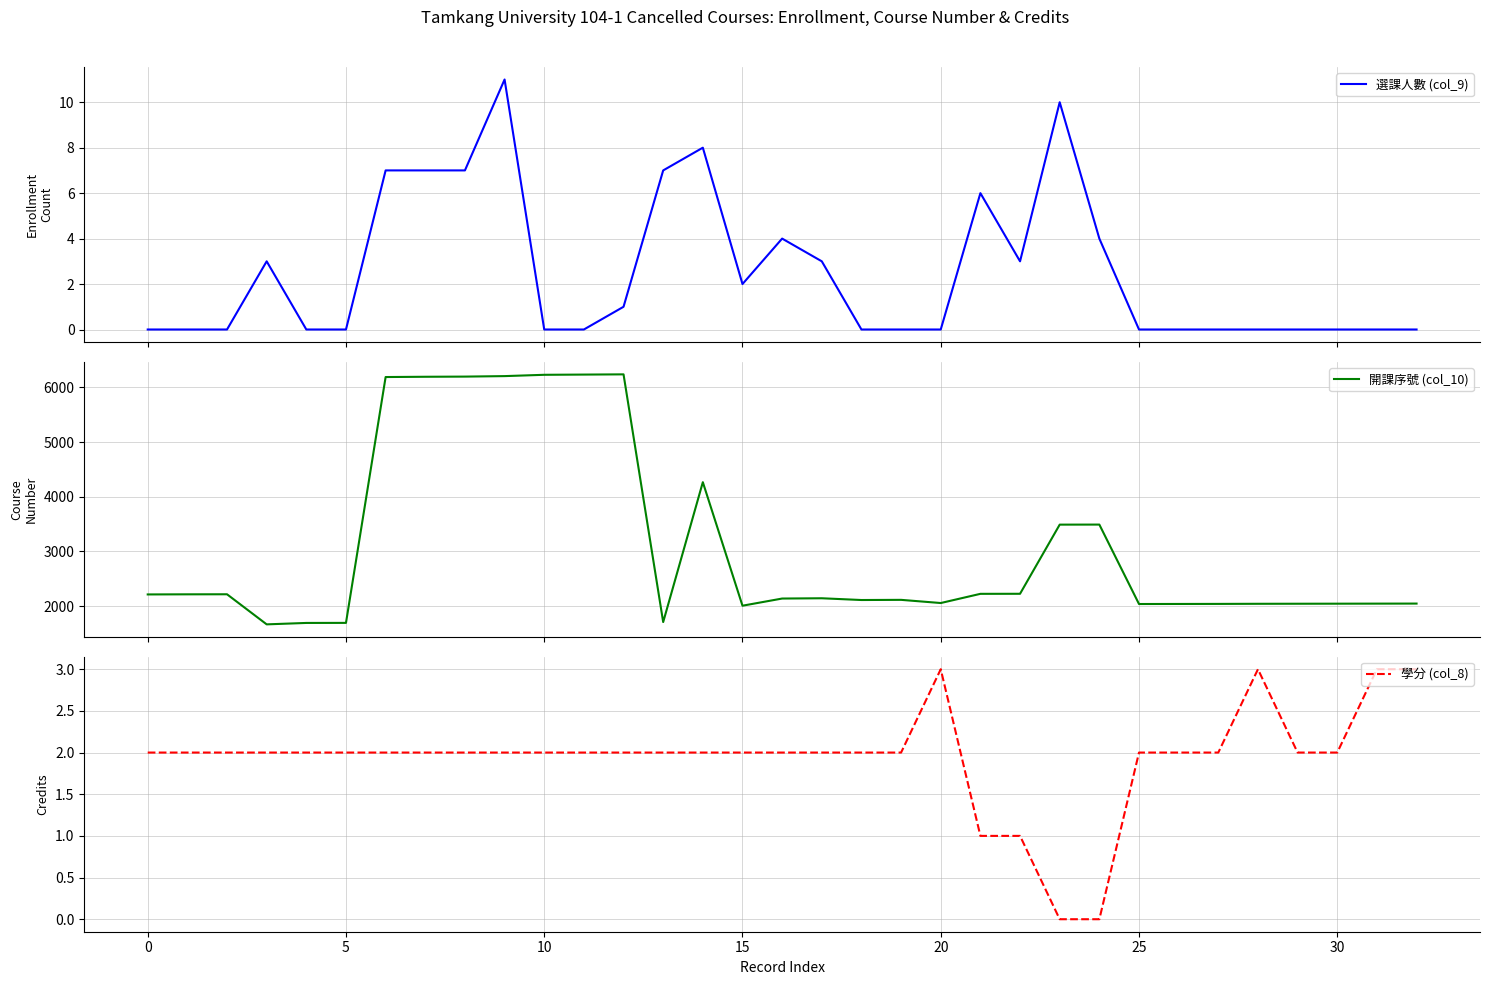

True or false: 學分 (col_8) and 開課序號 (col_10) intersect in this chart.

False